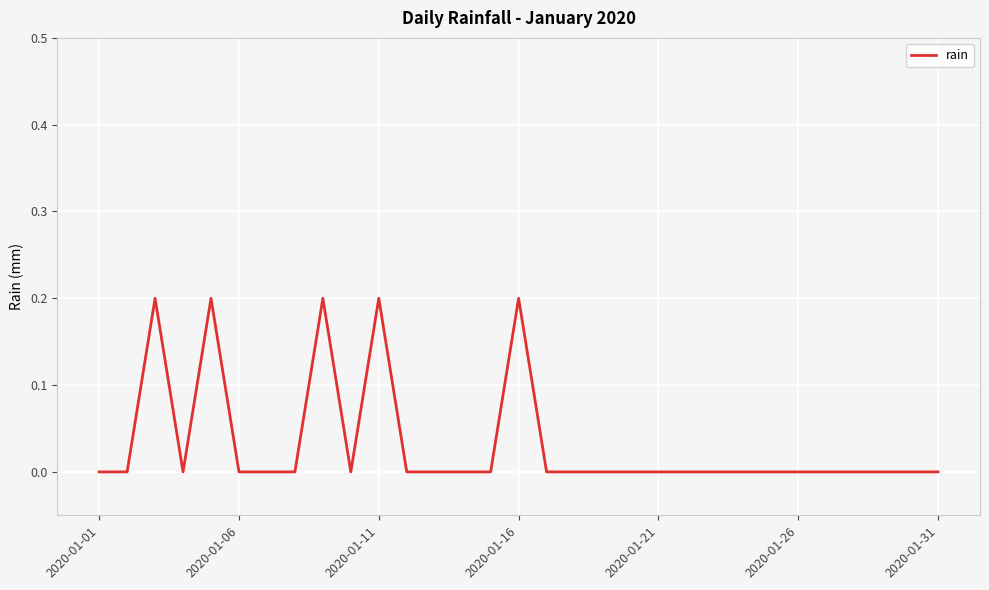

The chart shows a value of -0.1 at 2020-01-21. True or false?

False